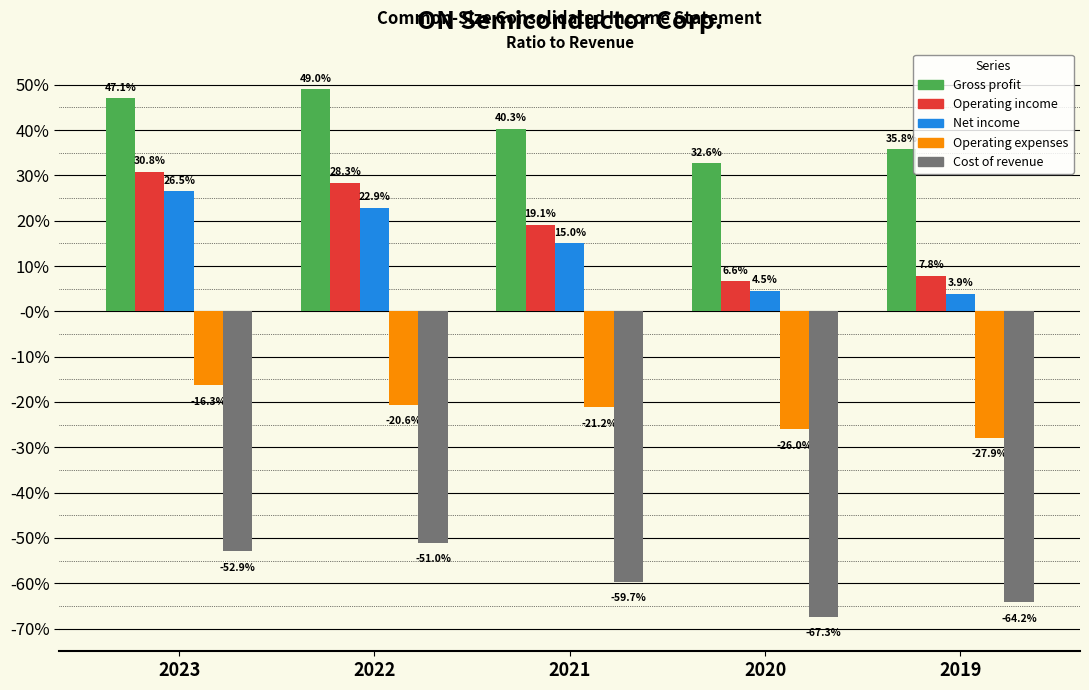

At 2022, list the series in order from largest to smallest.

Gross profit, Operating income, Net income, Operating expenses, Cost of revenue